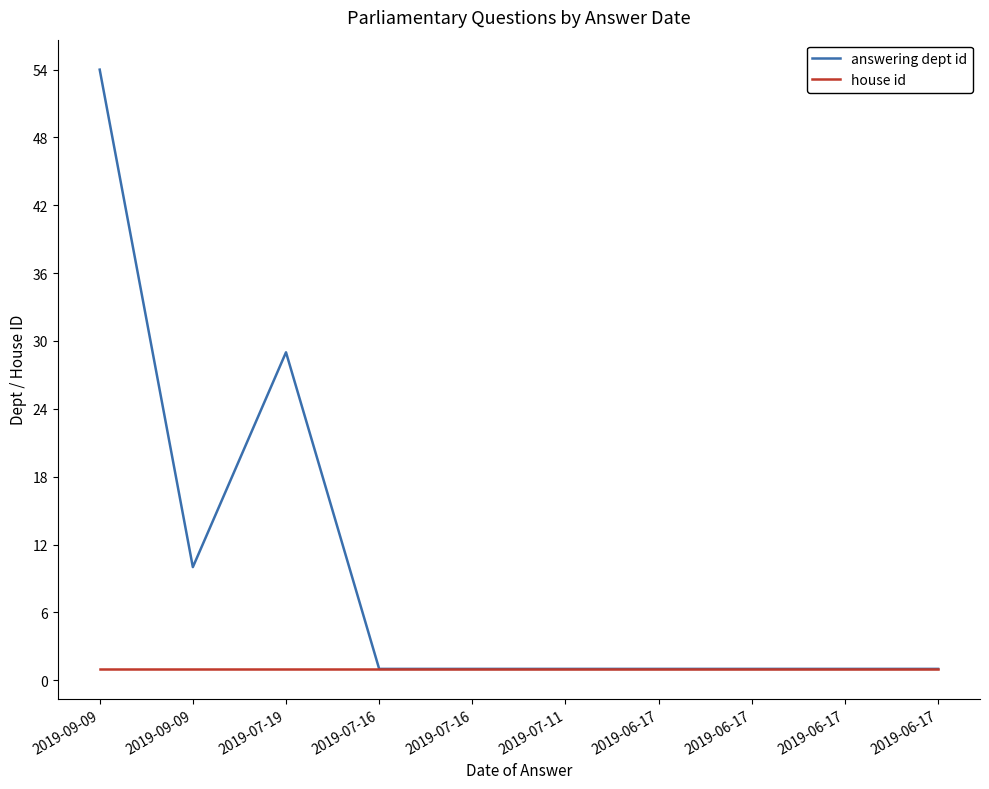

How many lines are shown in the chart?

2